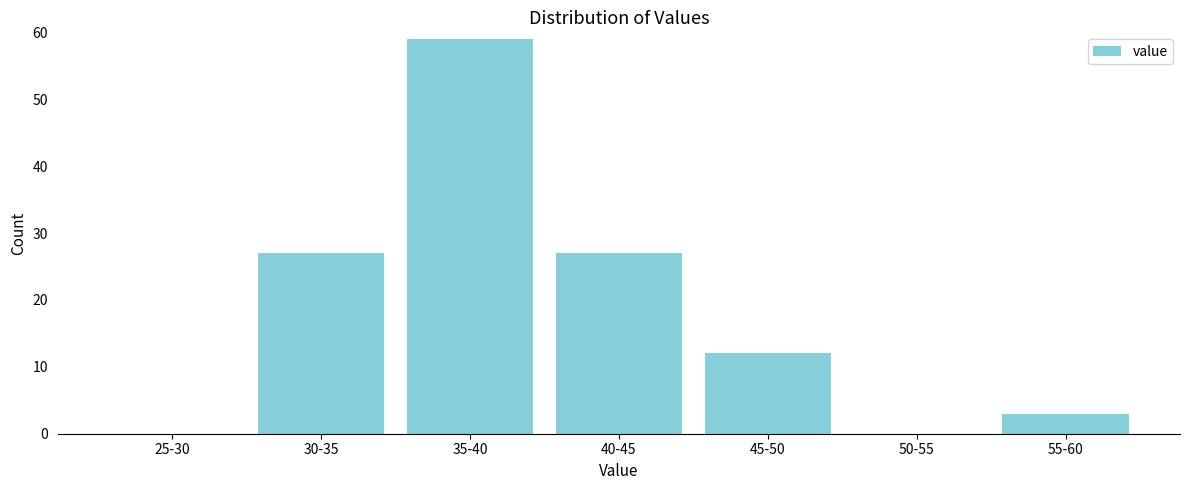

Reading left to right, transcribe all the data shown in this chart.

25-30=0	30-35=27	35-40=59	40-45=27	45-50=12	50-55=0	55-60=3